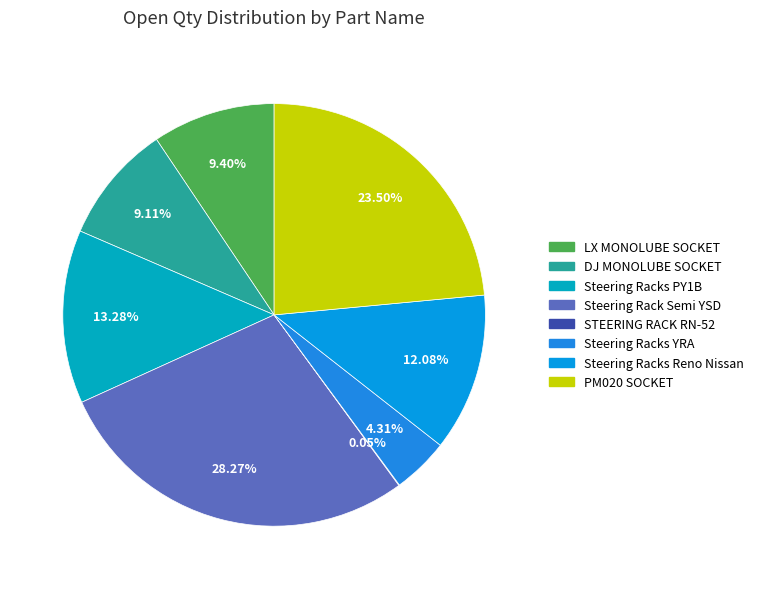

The LX MONOLUBE SOCKET slice represents 9% of the pie. True or false?

True